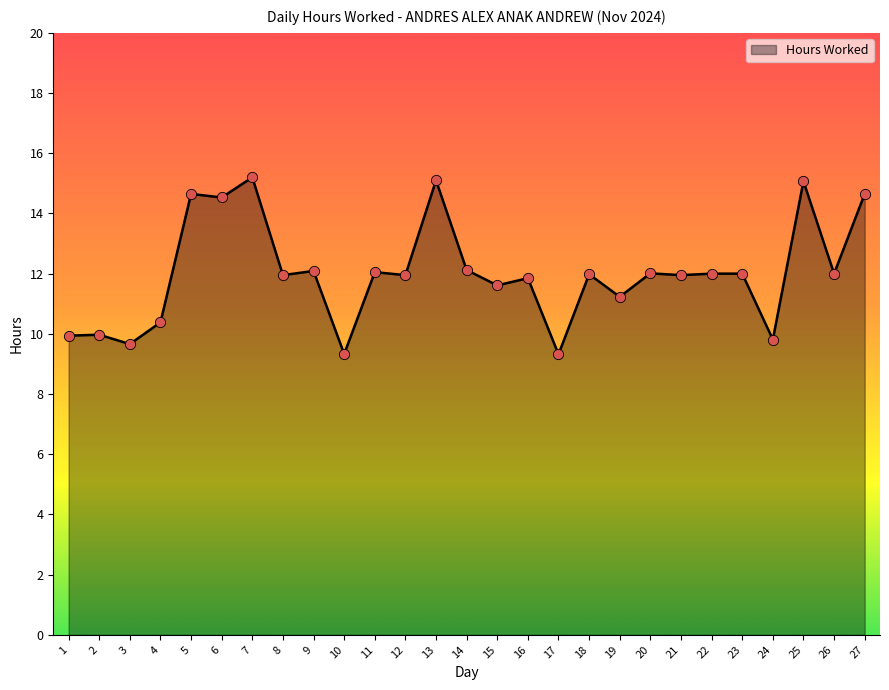

What is the ratio of the value at 18 to the value at 9?

1.0